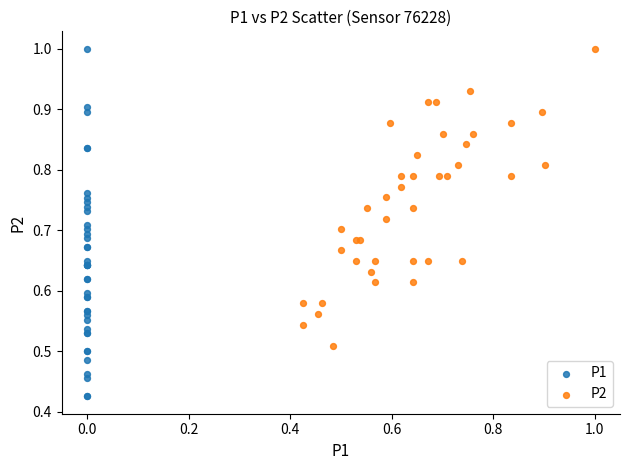

Which series has the largest Y range (max minus min)?

P1